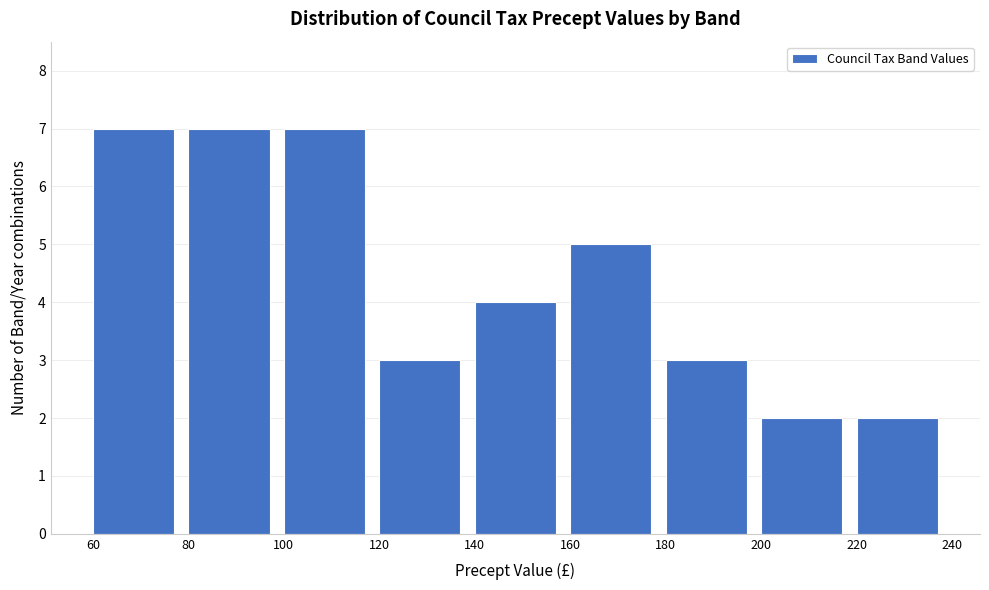

Reading left to right, transcribe this chart: for each bar, give the range it covers on the x-axis and its height. The values are not printed on the chart, so give them approximately, as read against the axis.

60 to 80: 7
80 to 100: 7
100 to 120: 7
120 to 140: 3
140 to 160: 4
160 to 180: 5
180 to 200: 3
200 to 220: 2
220 to 240: 2